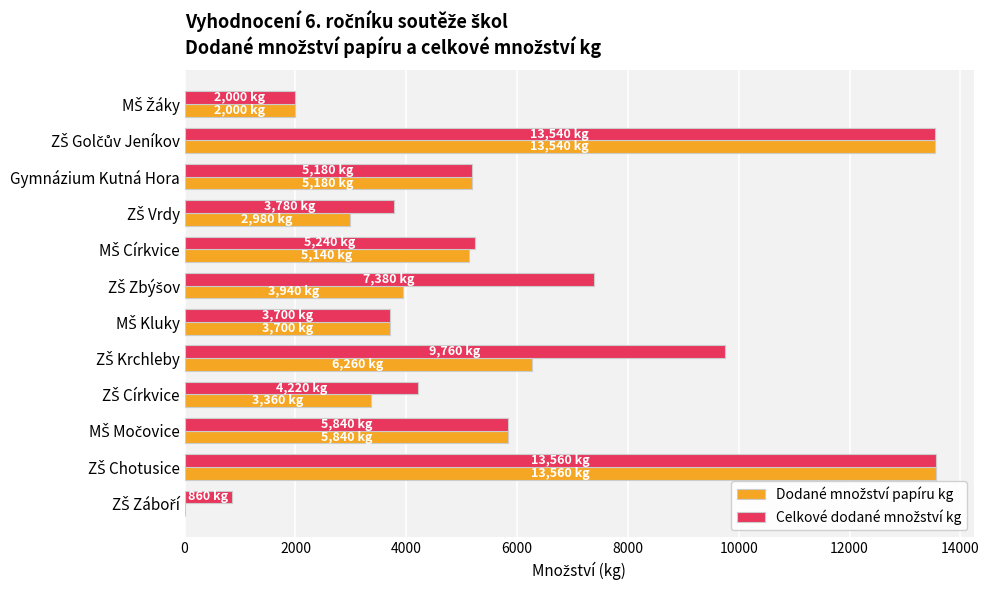

List the series in order of their overall mean, highest first.

Celkové dodané množství kg, Dodané množství papíru kg